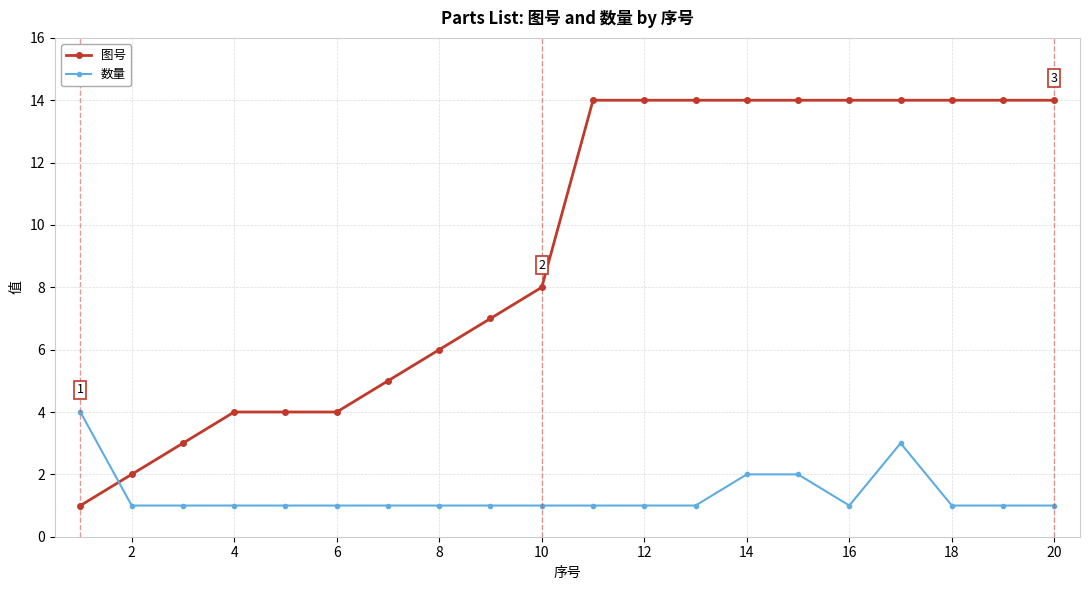

Reading left to right, extract all data points from this chart.

图号: 1	2	3	4	4	4	5	6	7	8	14	14	14	14	14	14	14	14	14	14
数量: 4	1	1	1	1	1	1	1	1	1	1	1	1	2	2	1	3	1	1	1